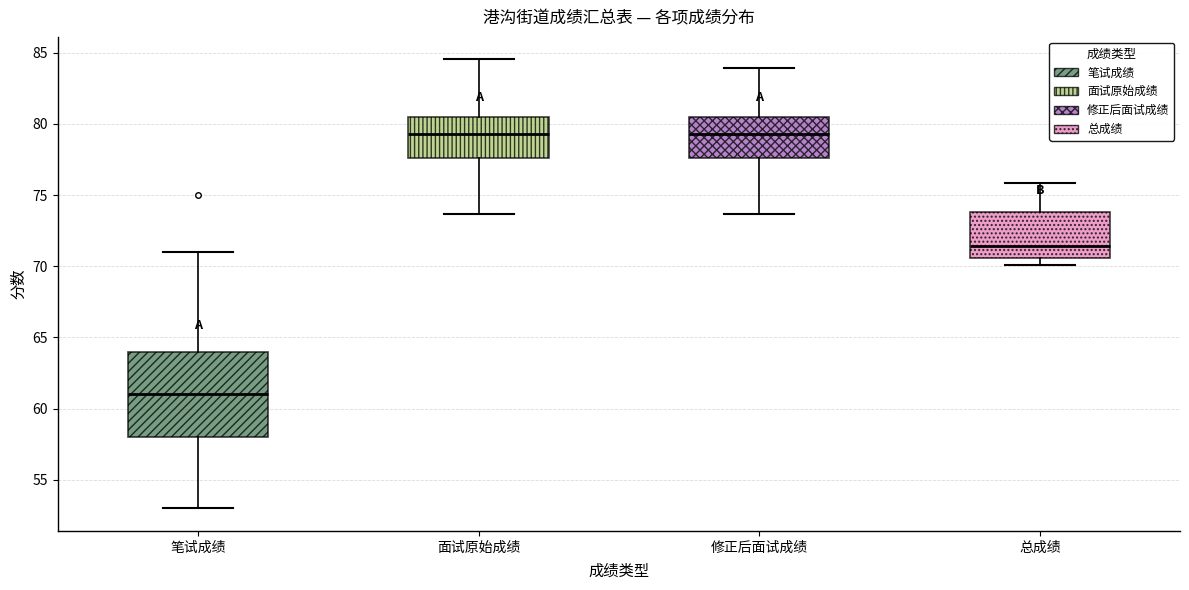

Reading left to right, read every box against the y-axis: the position of its median line, the range the box covers, and the ends of its whiskers. The values are not printed on the chart, so give them approximately, as read against the axis.

笔试成绩: median 61.0, box 58.0 to 64.0, whiskers 53.0 to 71.0
面试原始成绩: median 79.5, box 77.5 to 80.5, whiskers 73.5 to 84.5
修正后面试成绩: median 79.5, box 77.5 to 80.5, whiskers 73.5 to 84.0
总成绩: median 71.5, box 70.5 to 74.0, whiskers 70.0 to 76.0